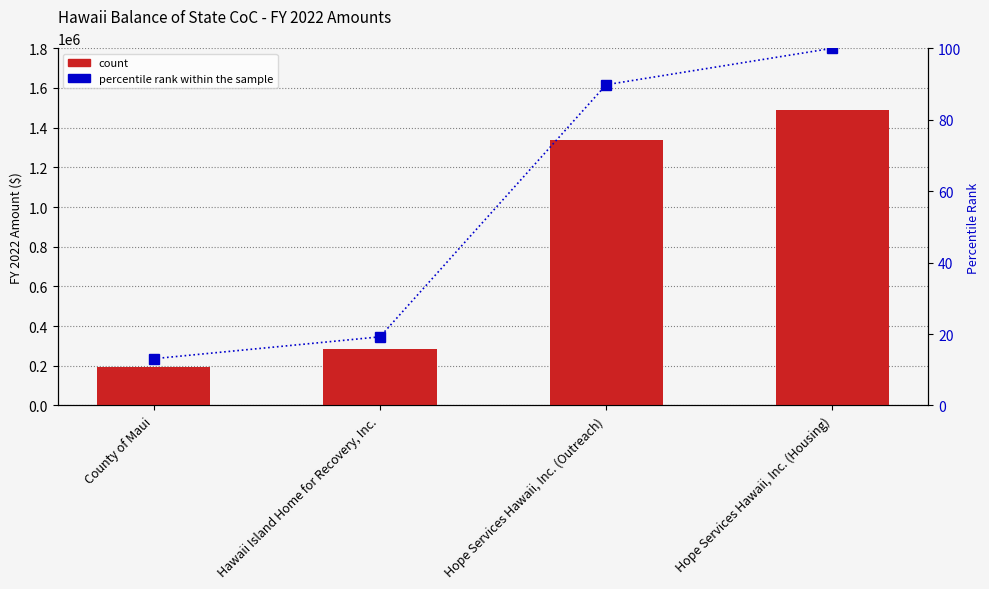

What is the label of the 4th bar from the right?

County of Maui